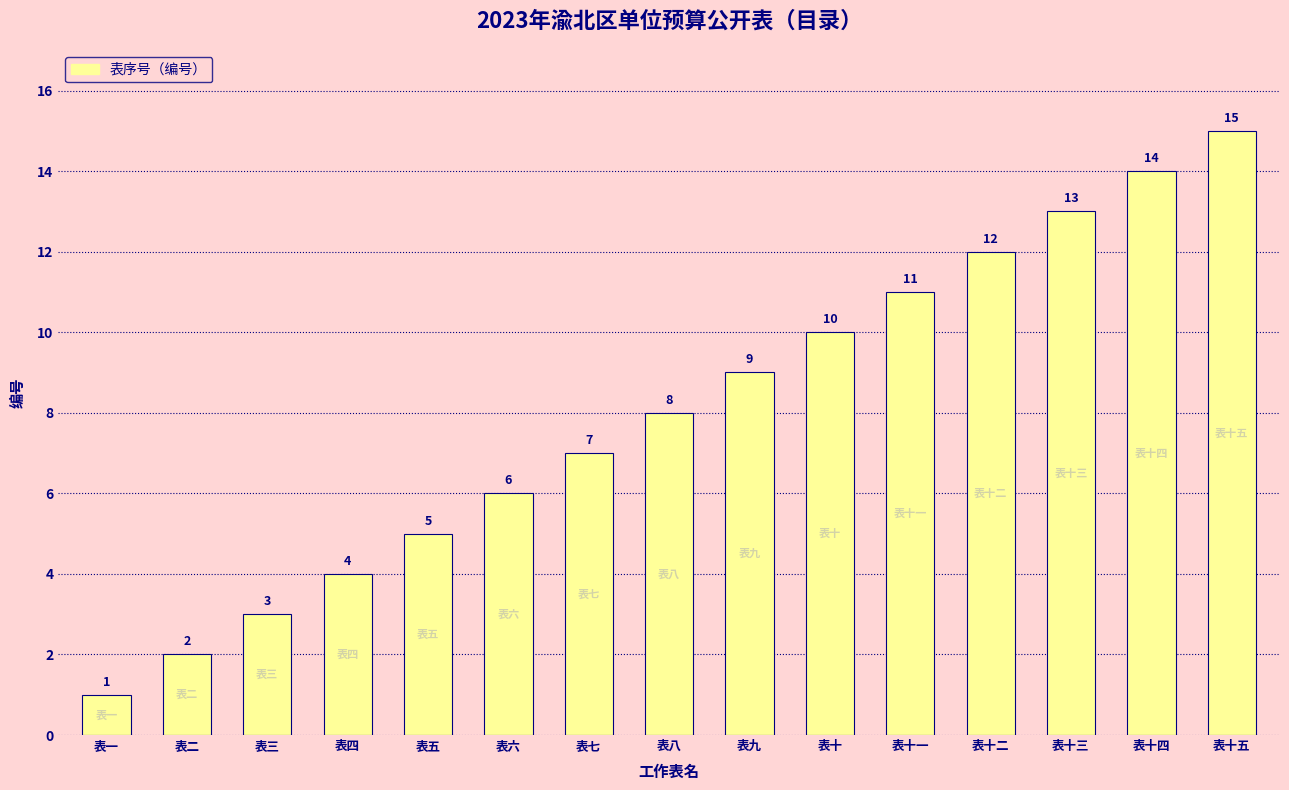

Does the chart contain stacked bars?

No